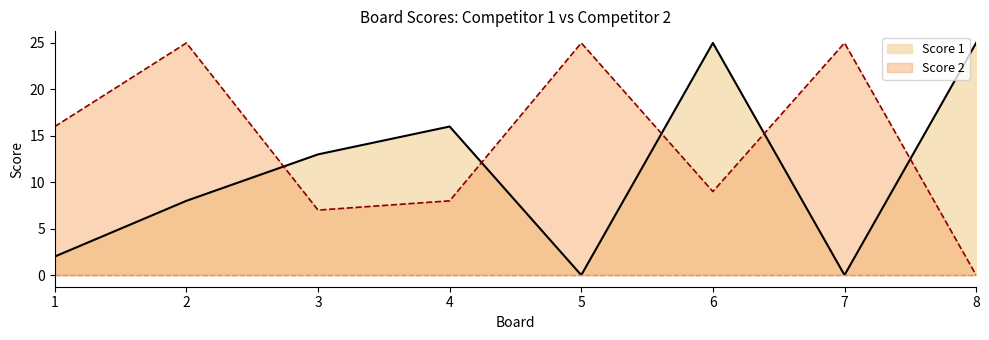

Is it true that Score 1 equals 8 at 2?

True